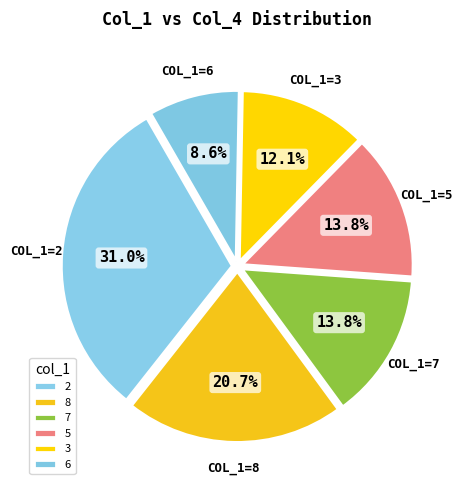

Count the number of slices in the pie.

6